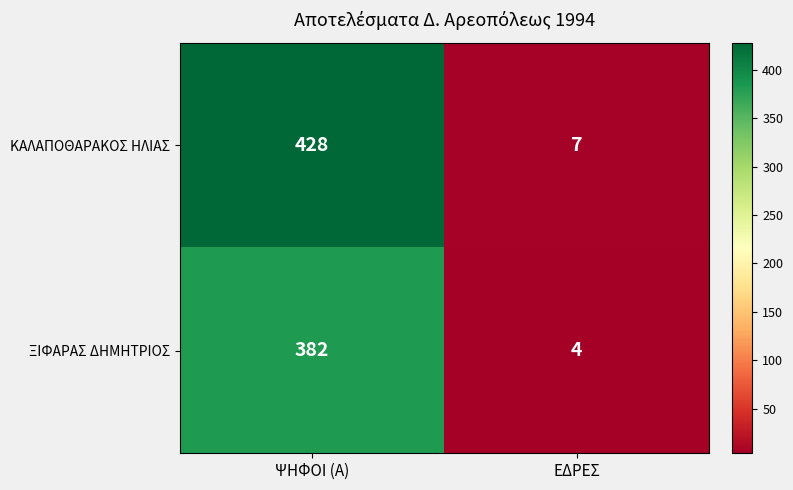

What is the difference between the maximum and minimum values in the ΞΙΦΑΡΑΣ ΔΗΜΗΤΡΙΟΣ series?

378